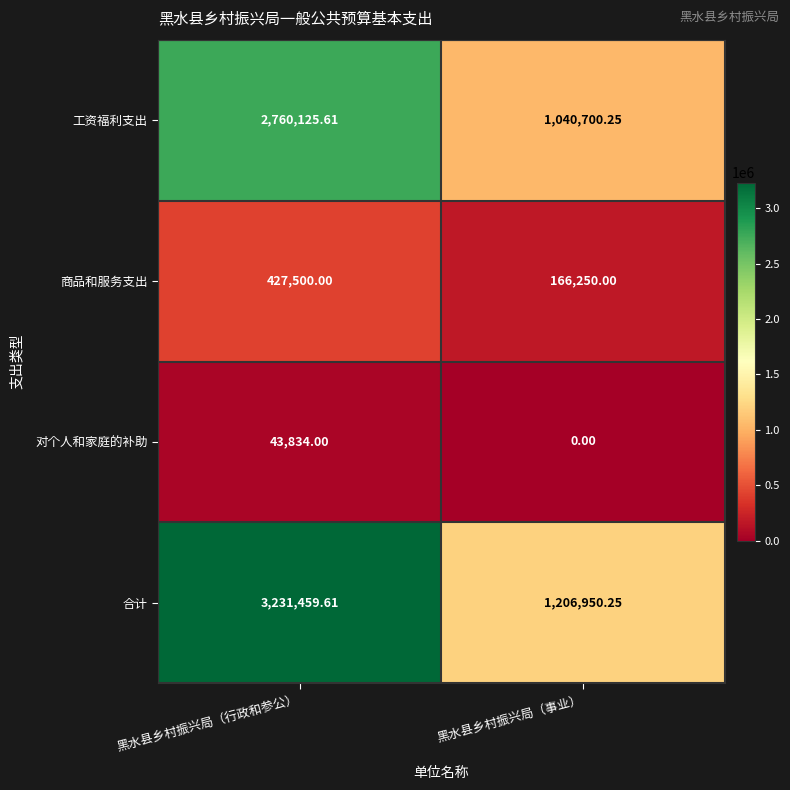

What is the difference between the highest and lowest values at 黑水县乡村振兴局（行政和参公）?

3187625.6